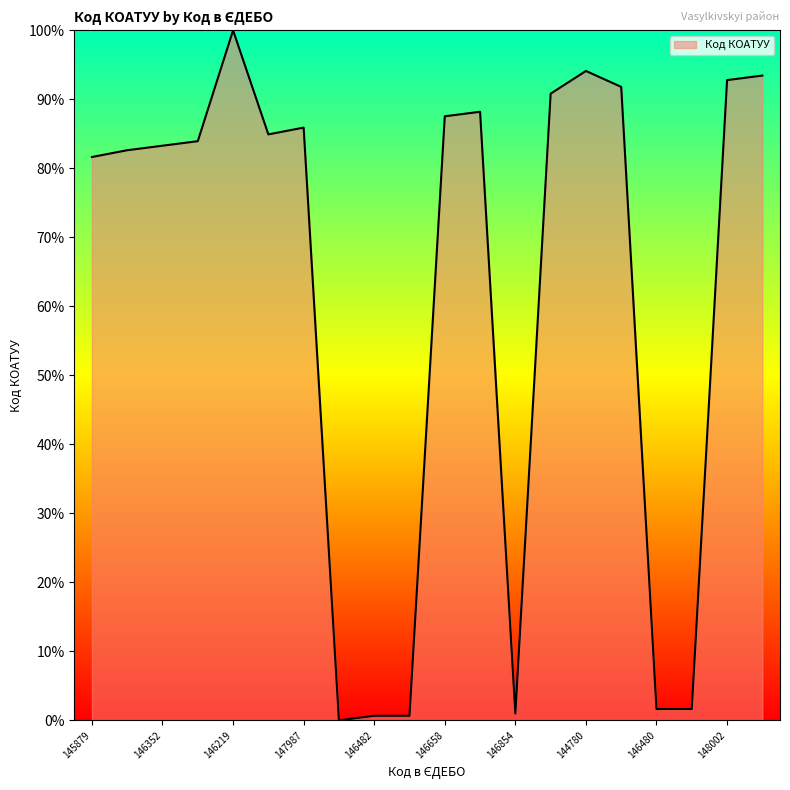

How many lines are shown in the chart?

1